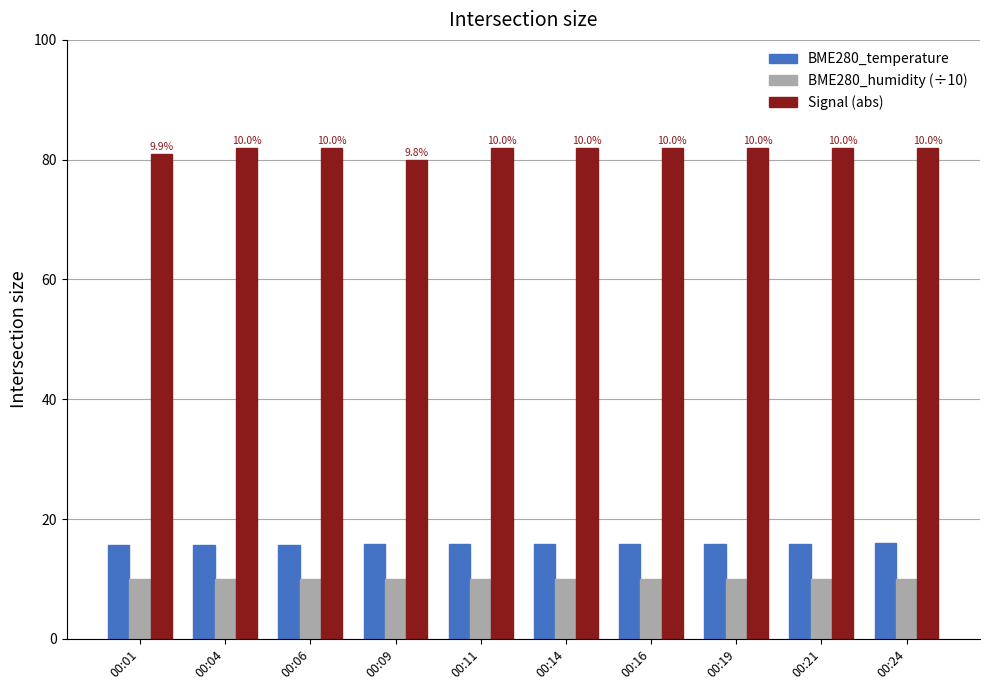

True or false: BME280_humidity (÷10) has a value of 10.0 at 00:16.

True